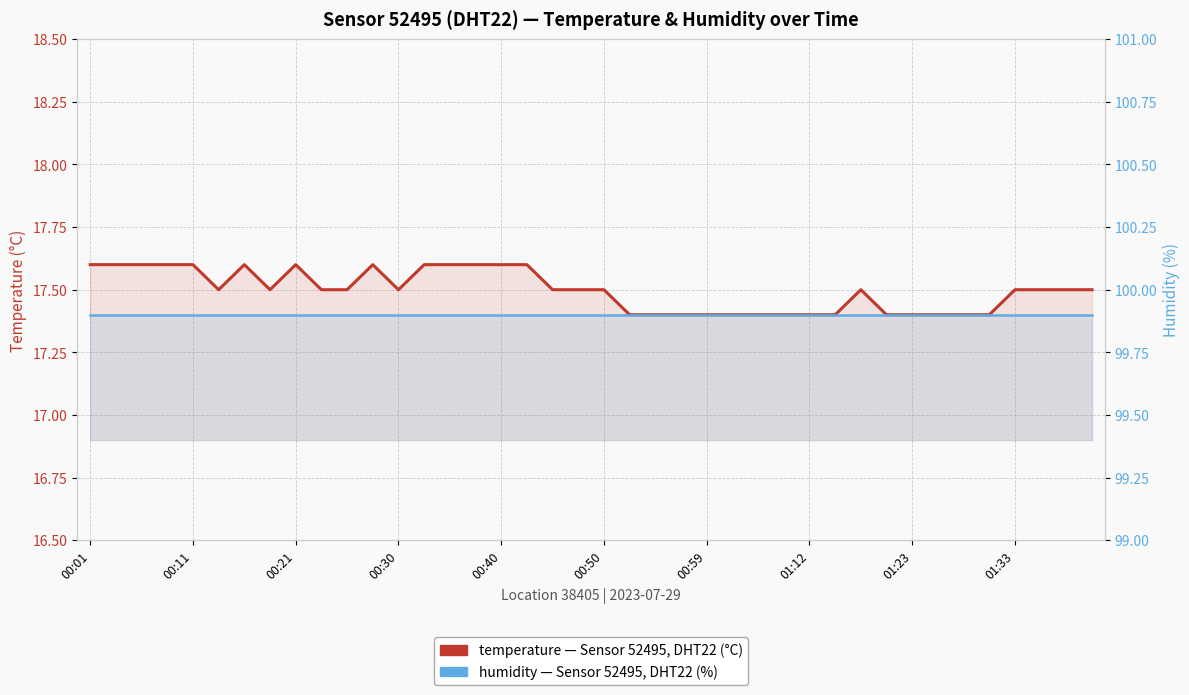

List the series in order of their overall mean, lowest first.

temperature, humidity